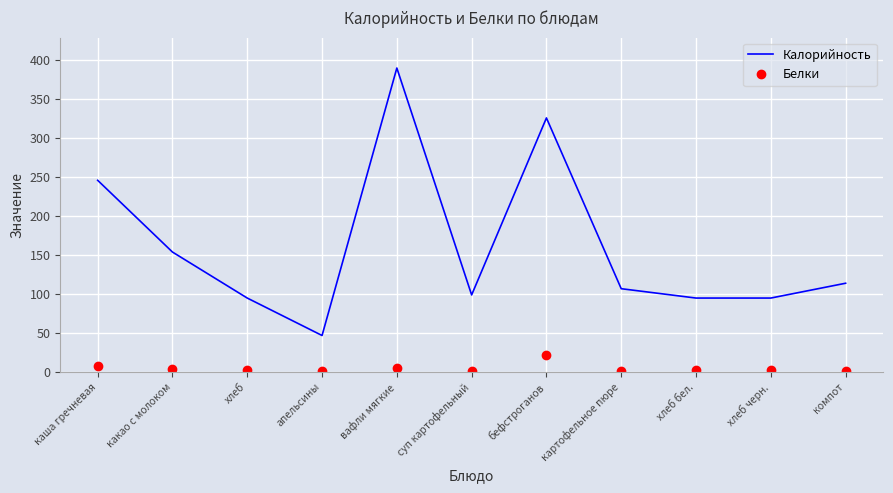

Where is Калорийность nearest to the value 218?

каша гречневая